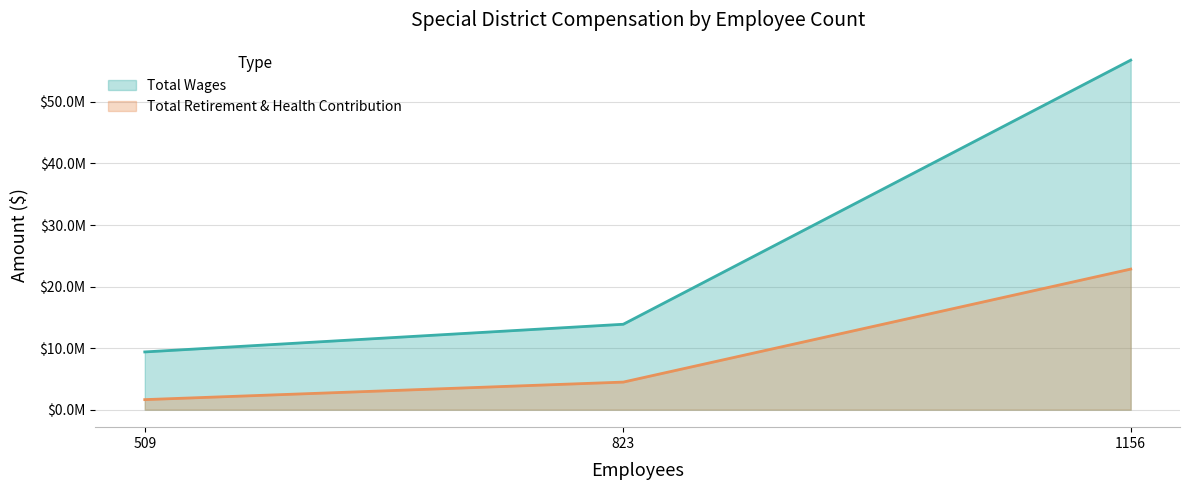

At how many categories does at least one series exceed 27573608?

1